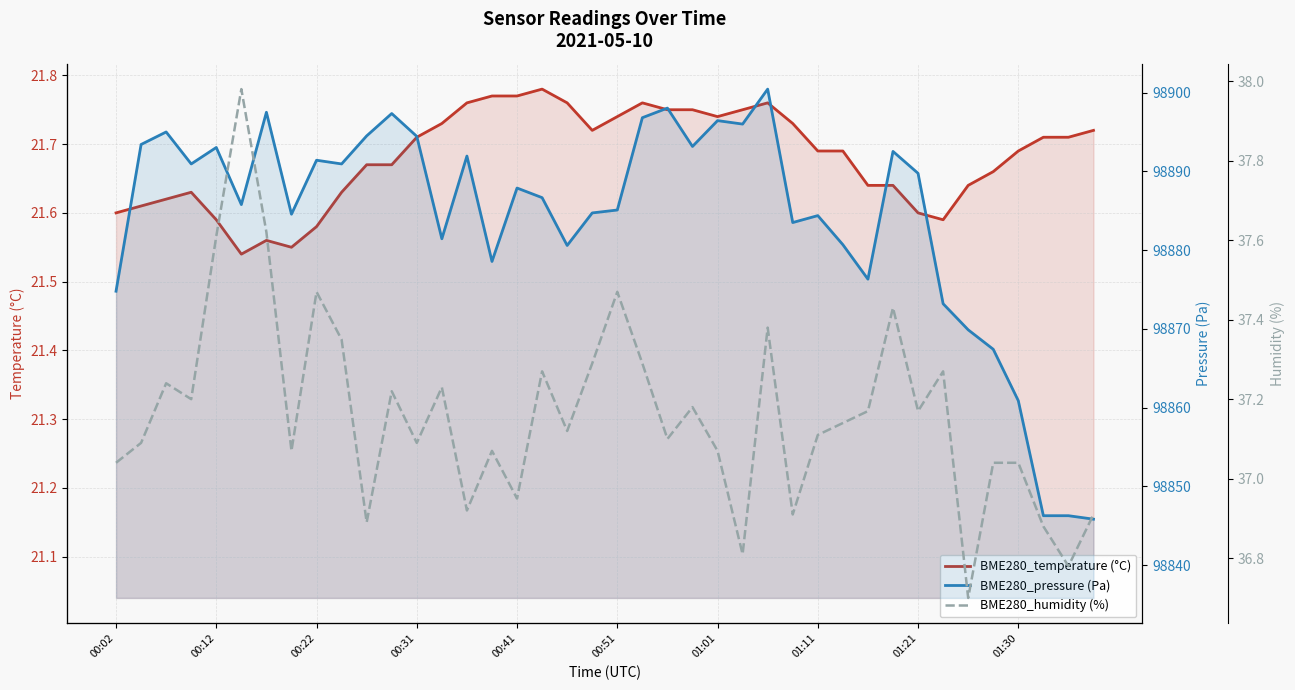

True or false: BME280_pressure (Pa) and BME280_temperature (°C) intersect in this chart.

False